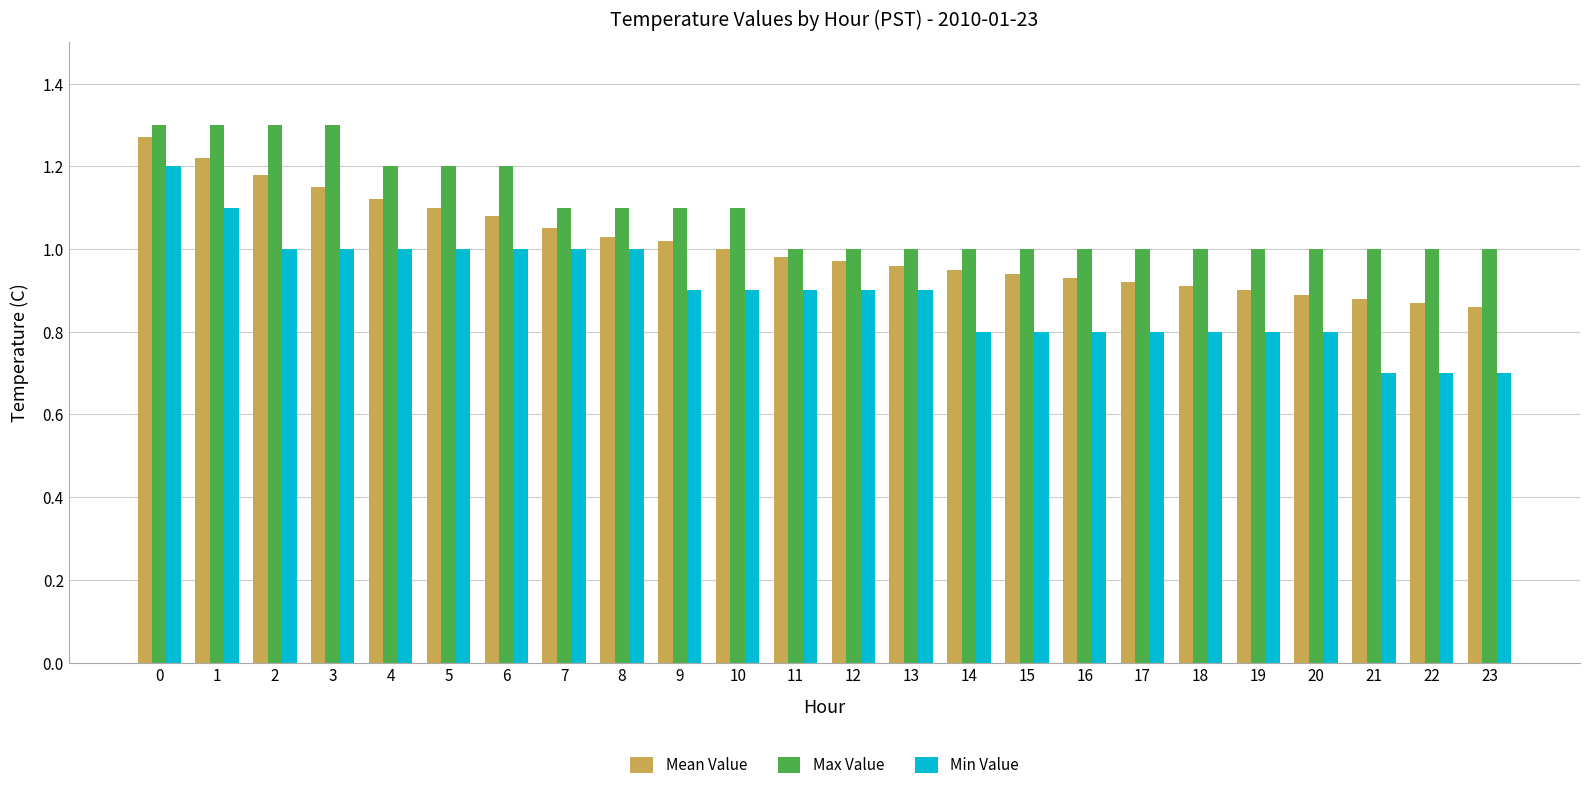

Does the chart contain stacked bars?

No